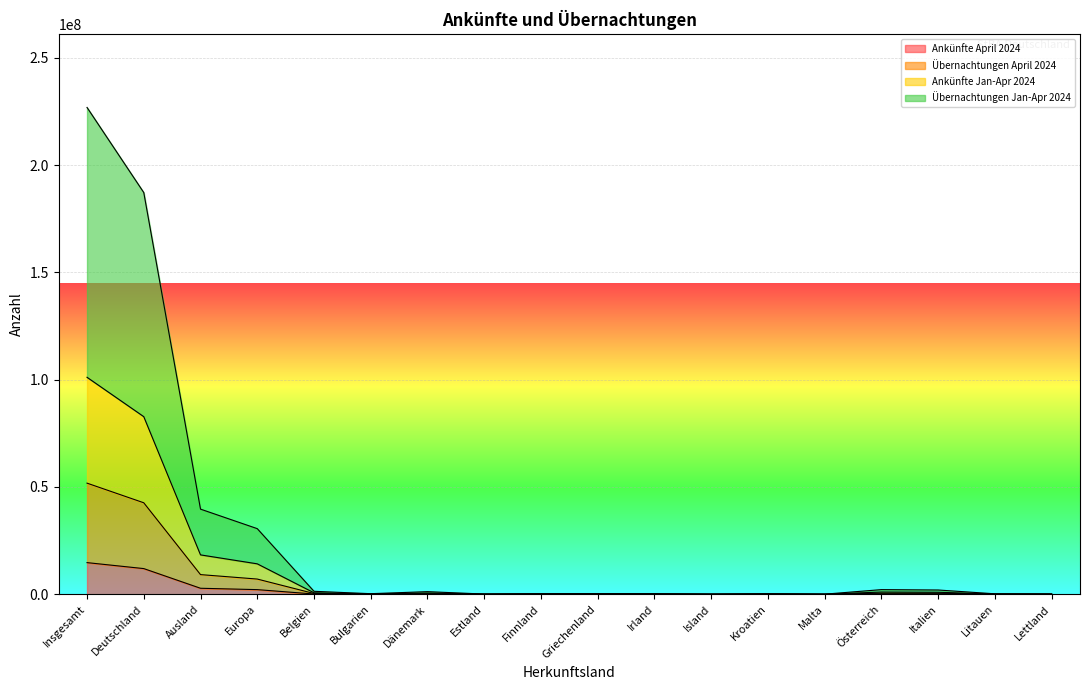

Is the value of Ankünfte Jan-Apr 2024 at Estland greater than the value of Übernachtungen April 2024 at Deutschland?

No